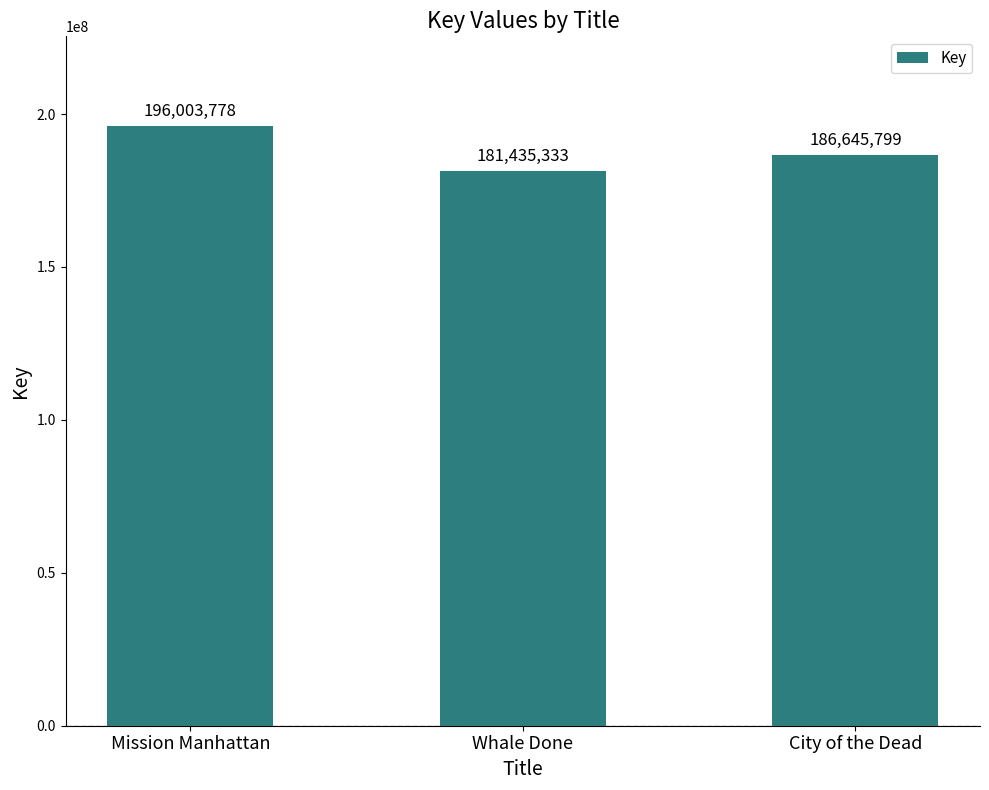

At which category does the chart reach its peak across all series?

Mission Manhattan